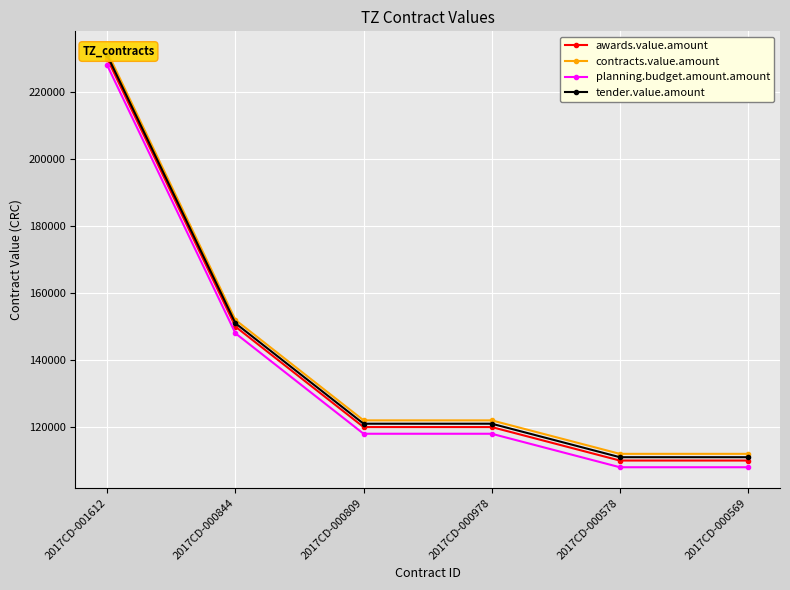

What is the maximum value shown in the chart?

232000